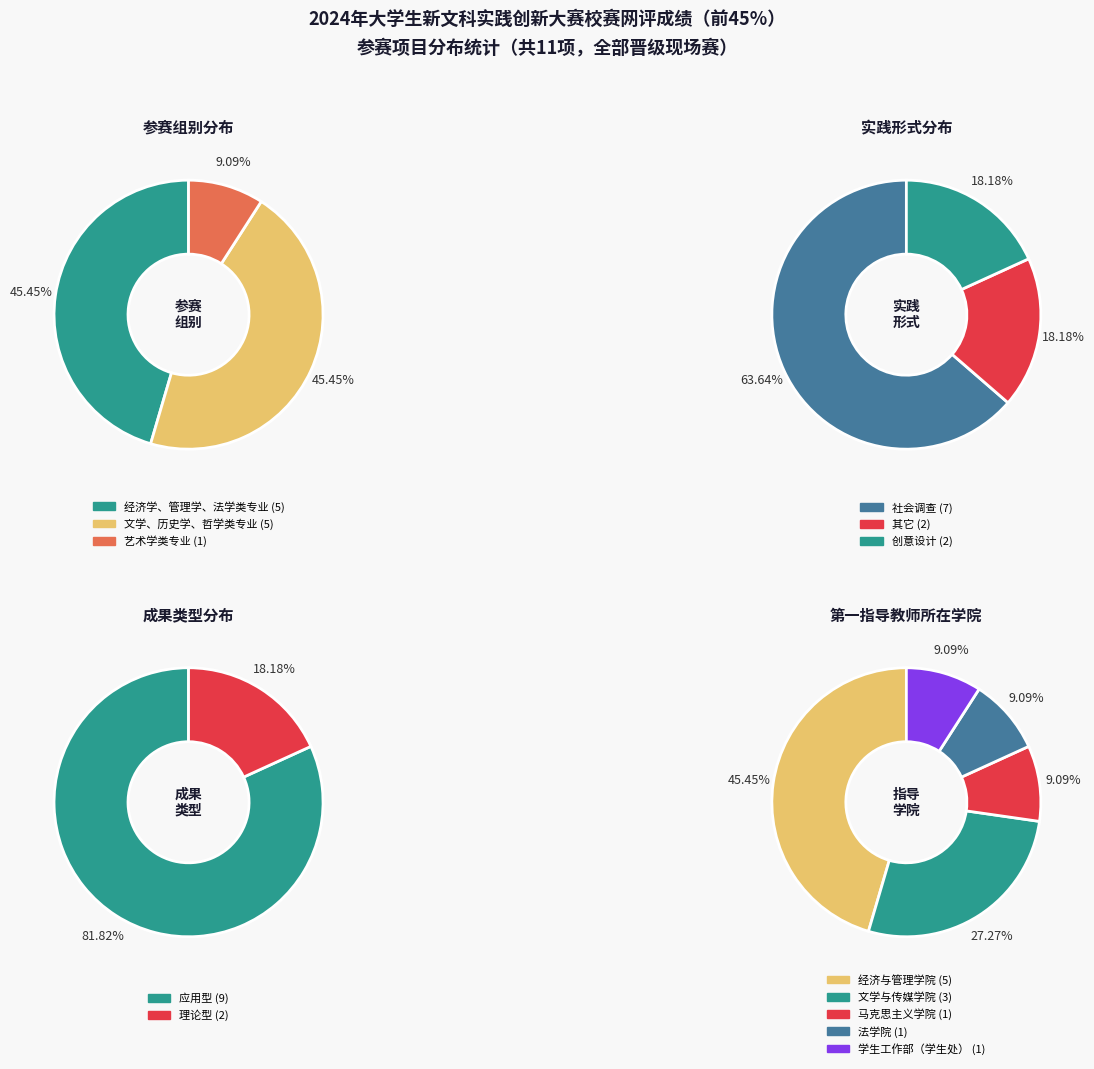

Count the number of slices in the pie.

3